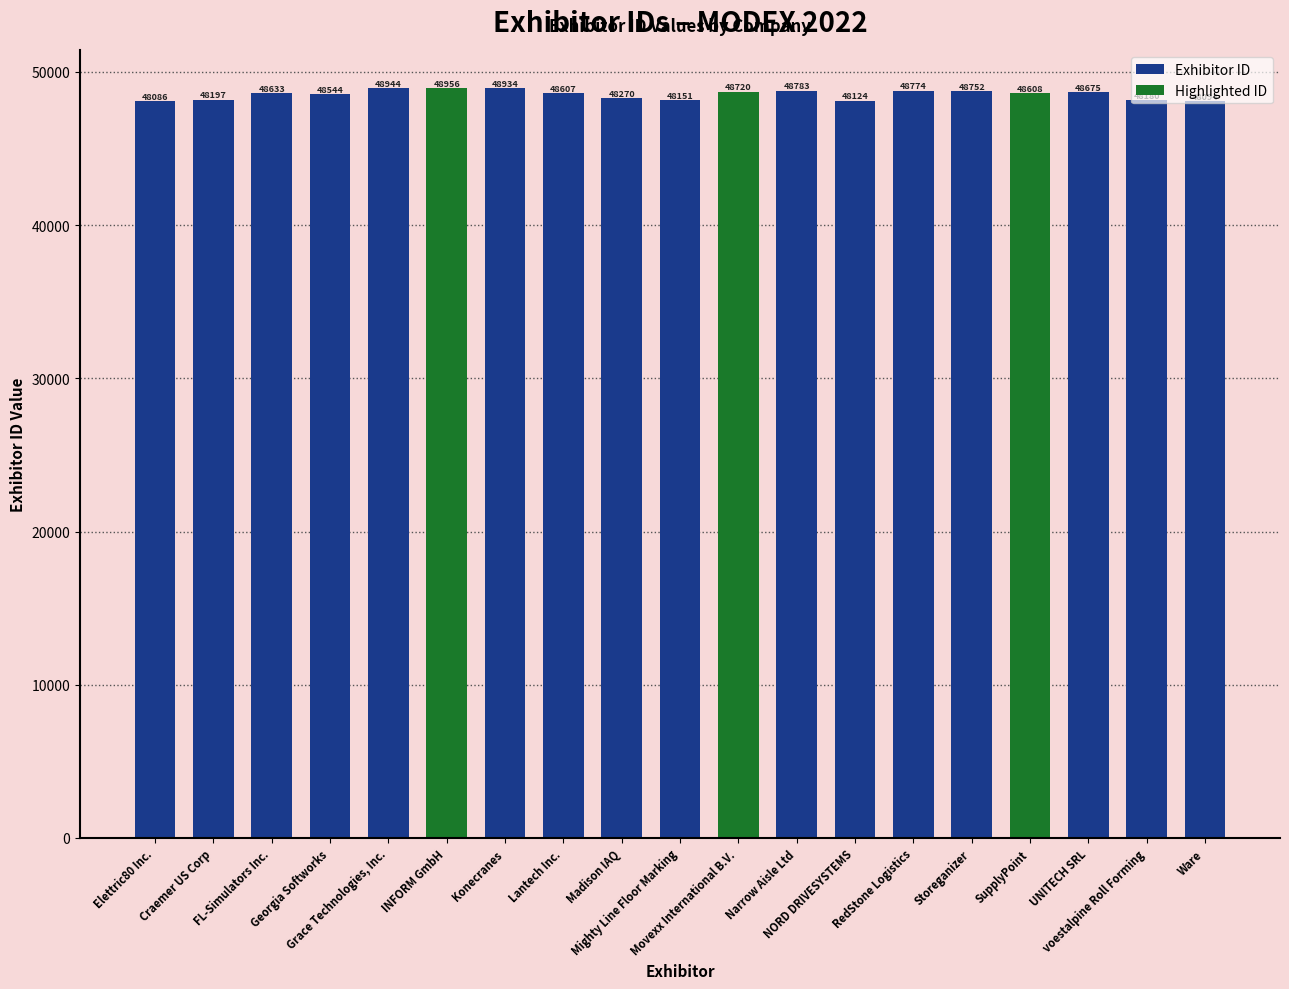

Rank the categories by value from lowest to highest.

Elettric80 Inc., Ware, NORD DRIVESYSTEMS, Mighty Line Floor Marking, voestalpine Roll Forming, Craemer US Corp, Madison IAQ, Georgia Softworks, Lantech Inc., SupplyPoint, FL-Simulators Inc., UNITECH SRL, Movexx International B.V., Storeganizer, RedStone Logistics, Narrow Aisle Ltd, Konecranes, Grace Technologies, Inc., INFORM GmbH